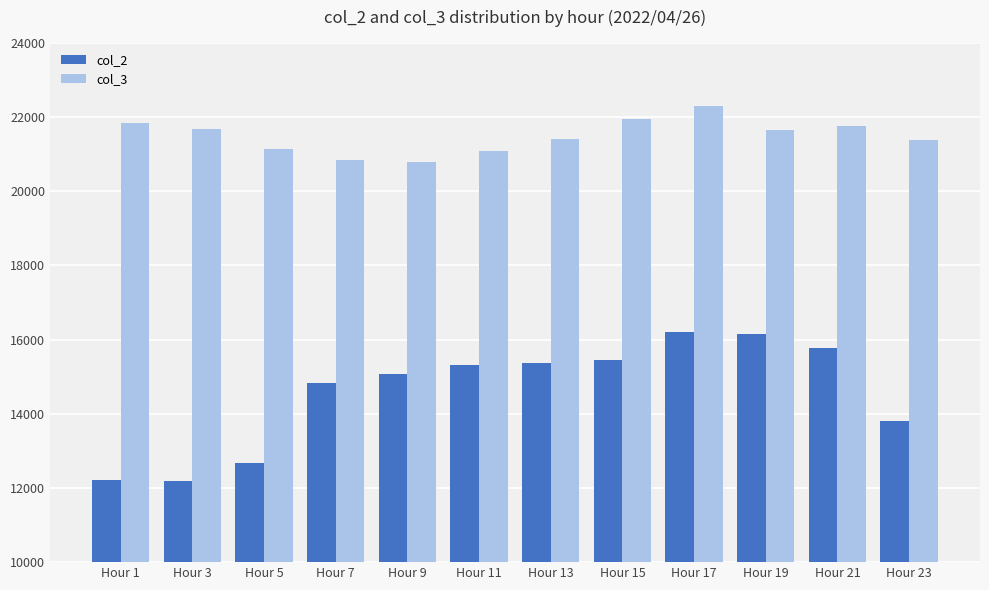

How many bars are there in each group?

2